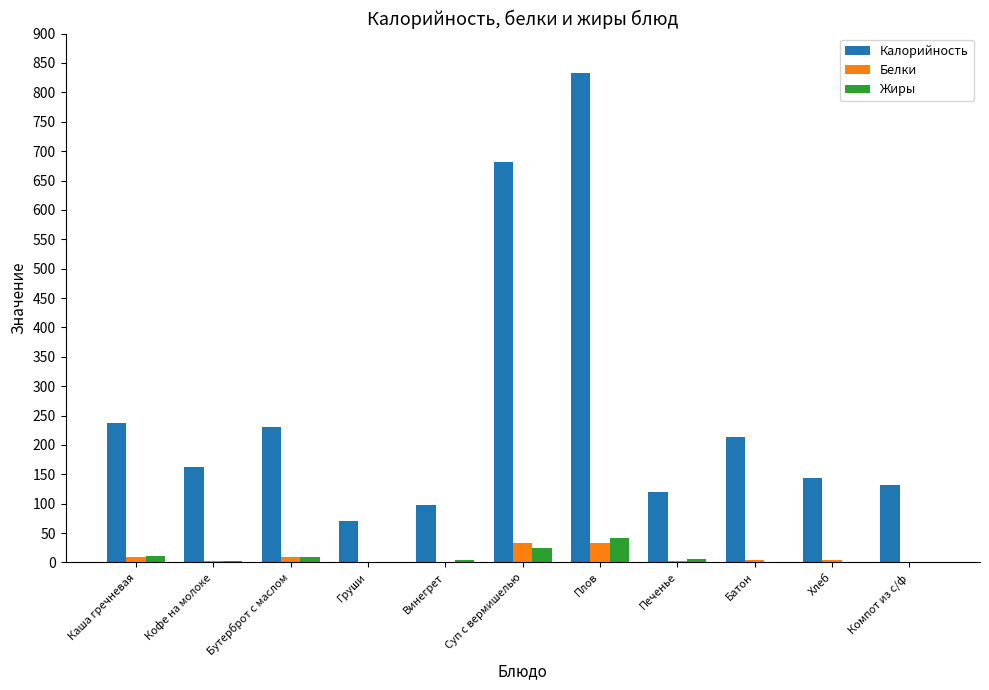

At which label is Калорийность closest to 451?

Каша гречневая